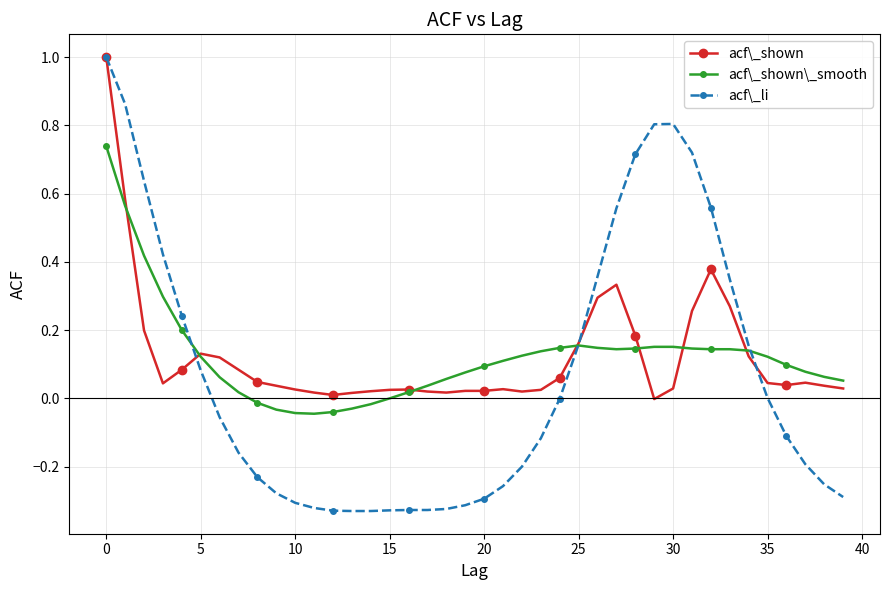

Which series has the largest range (max minus min)?

acf\_li